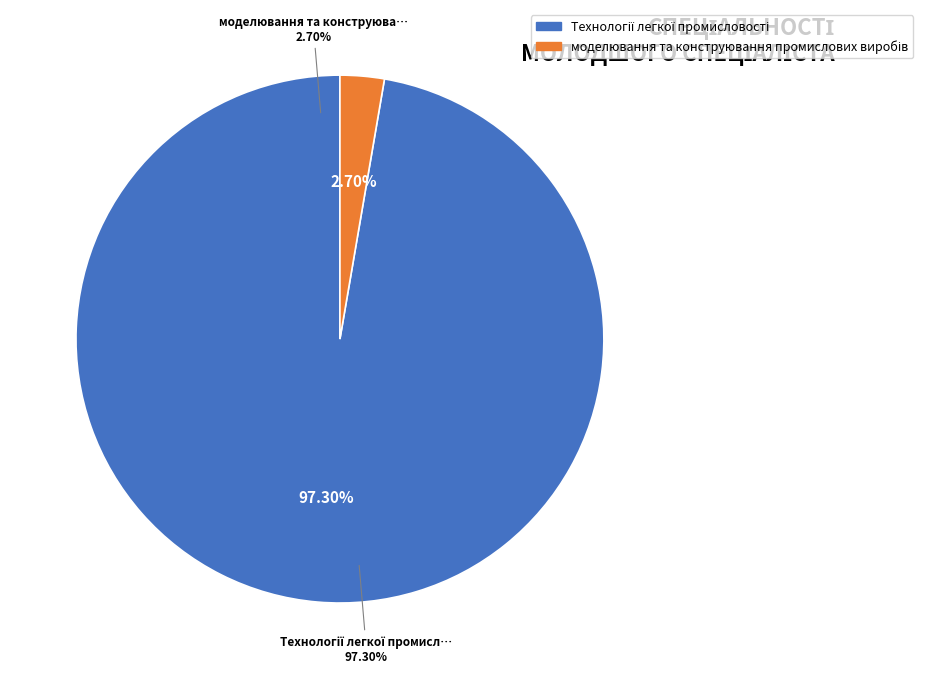

To the nearest percent, what is the combined percentage of Технології легкої промисловості and моделювання та конструювання промислових виробів?

100%